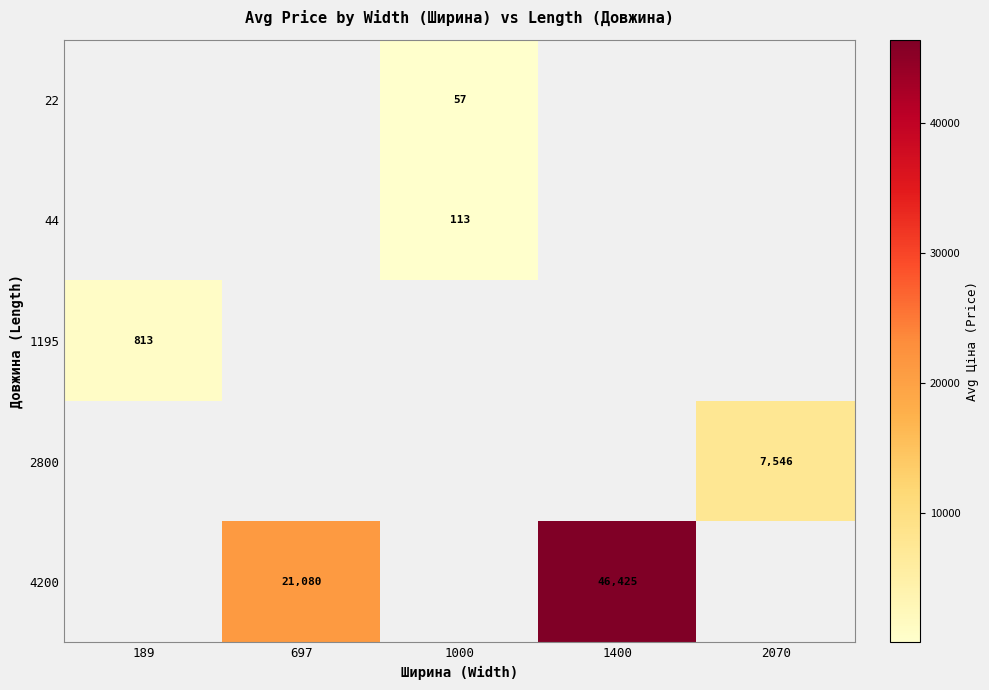

How many positive values does the 2800 series have?

1